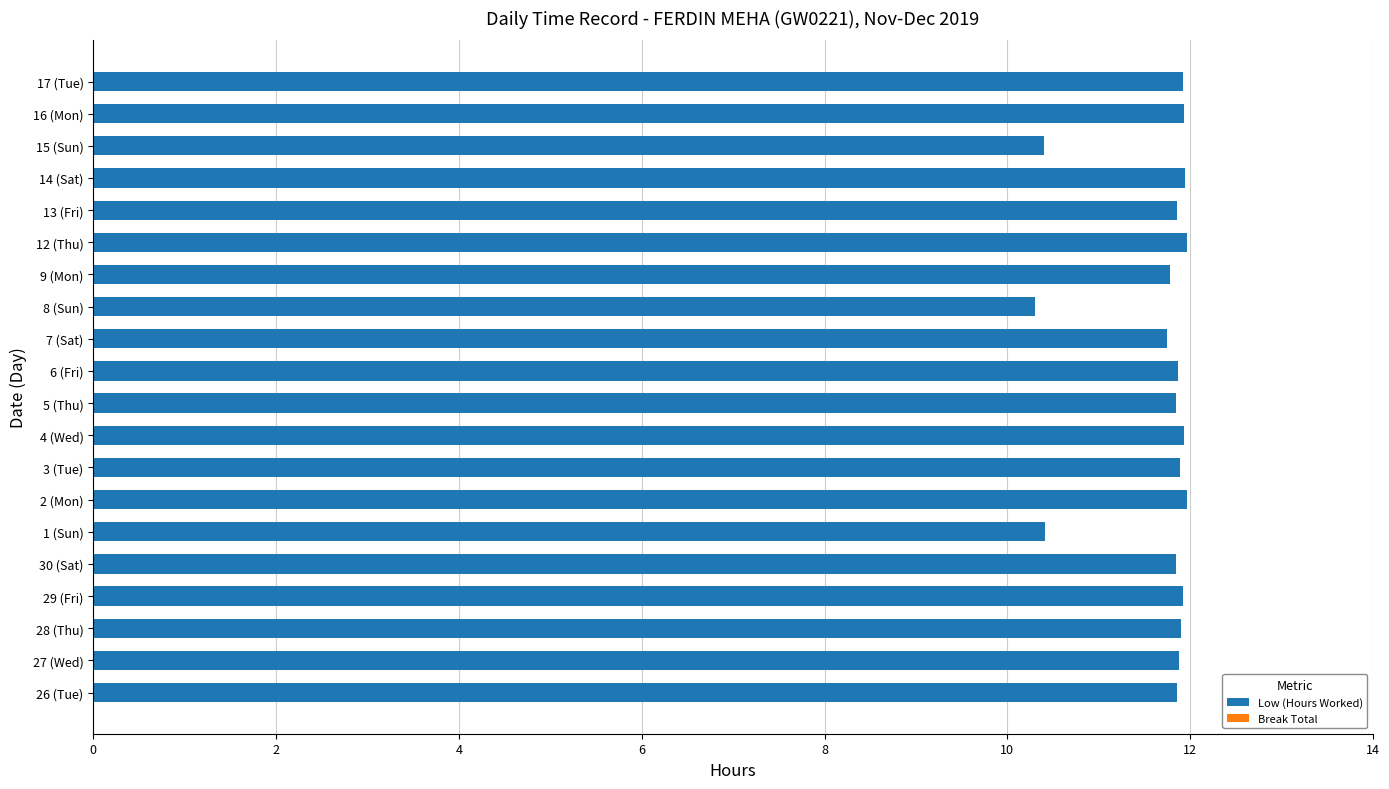

What is the smallest value displayed?

10.3